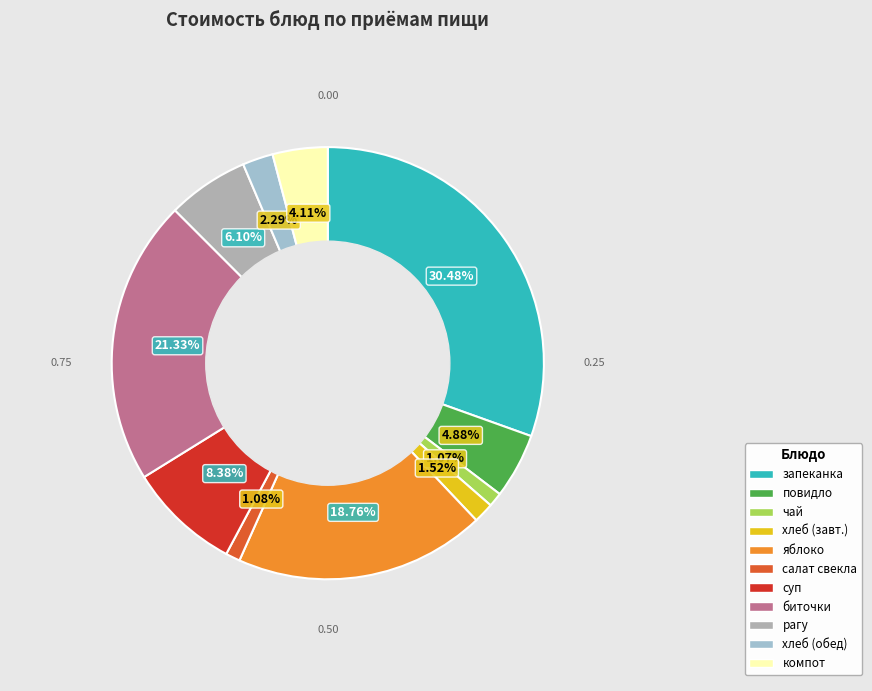

How many segments does this pie chart have?

11